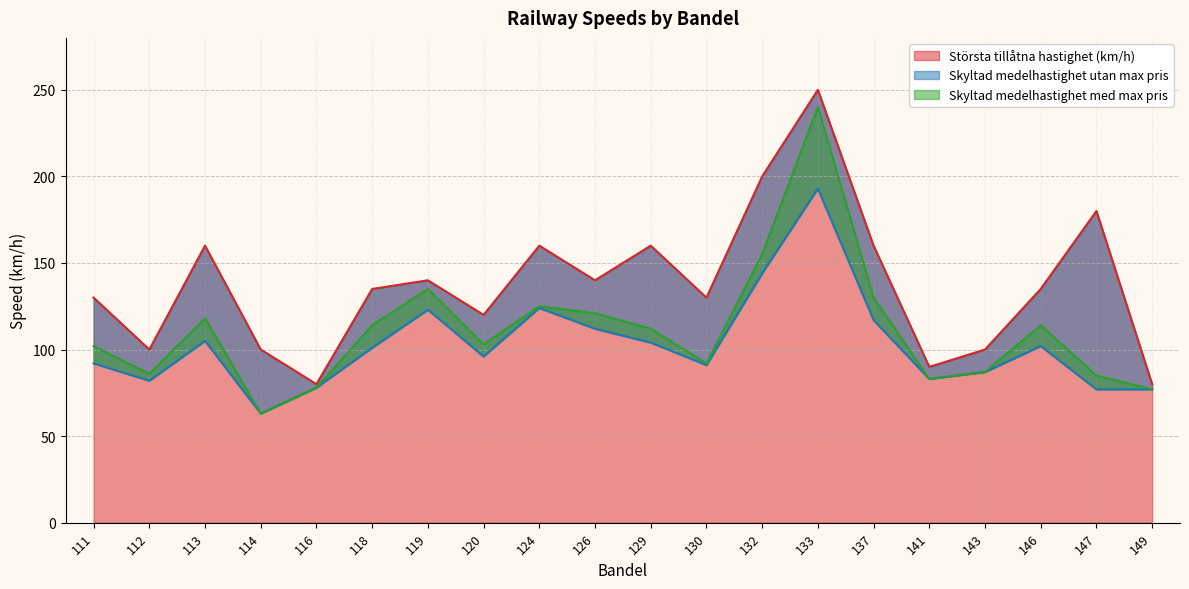

At which category does Skyltad medelhastighet med max pris reach its first local valley?

112